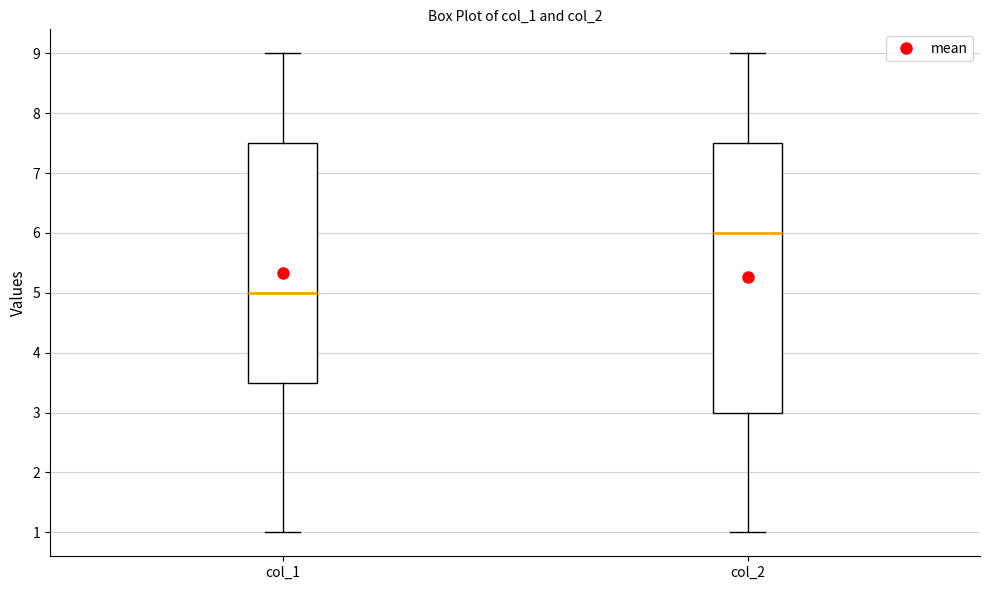

Reading left to right, transcribe this box plot: for each box, give where its median line is, the range the box spans, and where its two whiskers end, as read against the y-axis. The values are not printed on the chart, so give them approximately, as read against the axis.

col_1: median 5.0, box 3.5 to 7.5, whiskers 1.0 to 9.0
col_2: median 6.0, box 3.0 to 7.5, whiskers 1.0 to 9.0